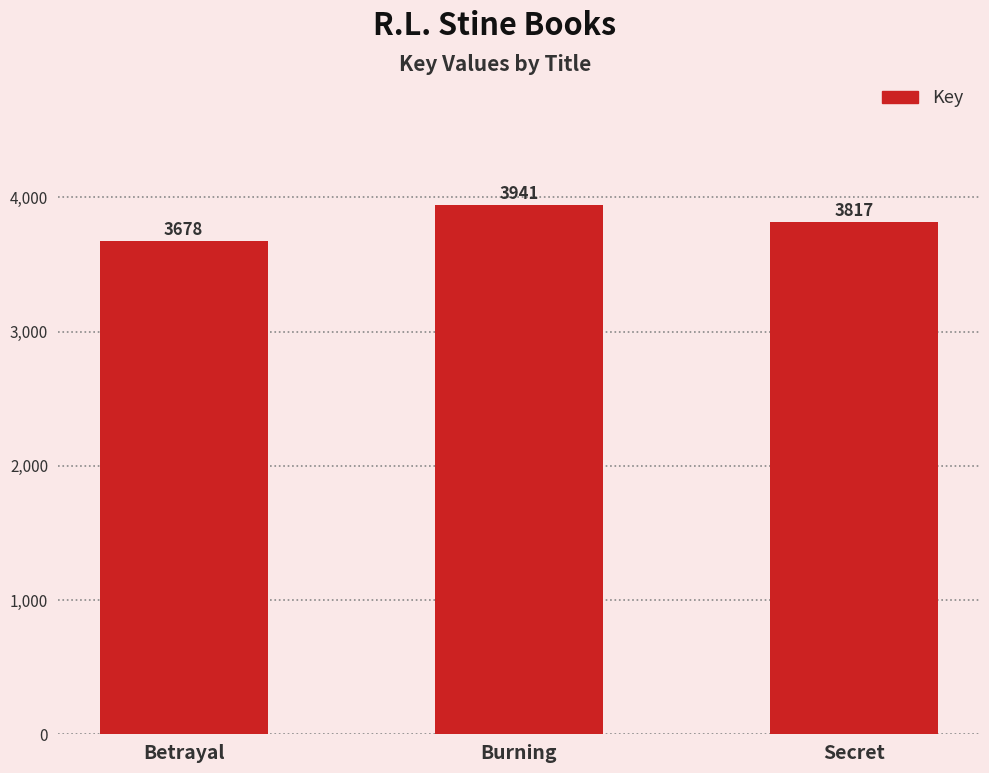

Which label corresponds to the largest value in the chart?

Burning